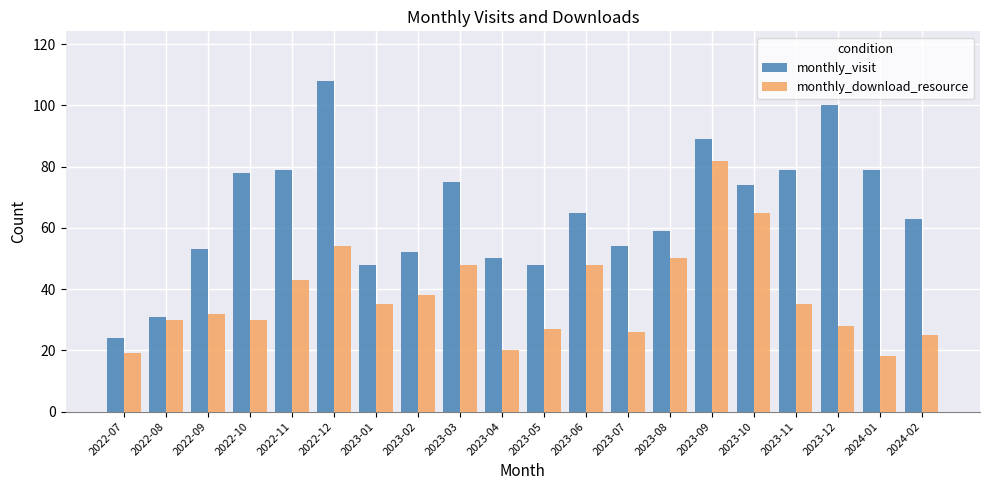

Is the value of monthly_visit at 2023-04 greater than the value of monthly_download_resource at 2022-08?

Yes